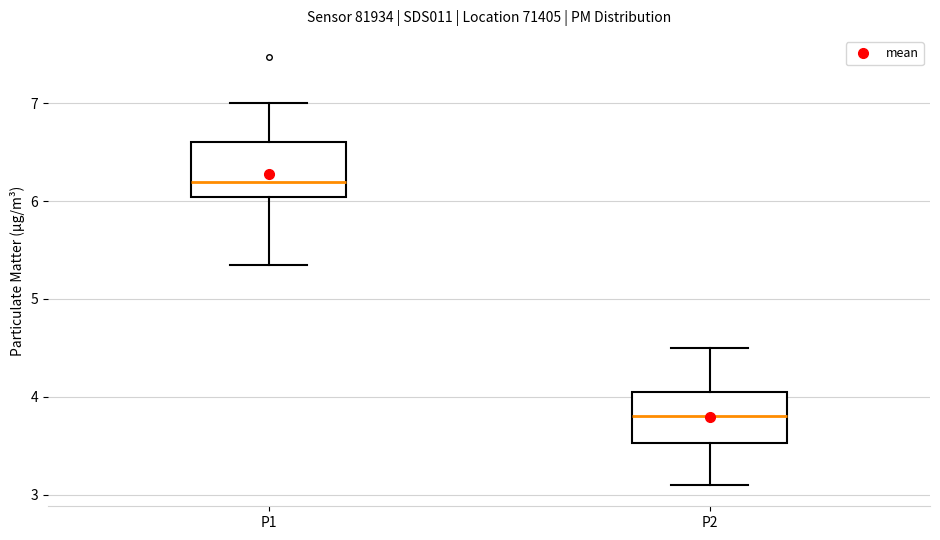

Which box has the lowest median line?

P2